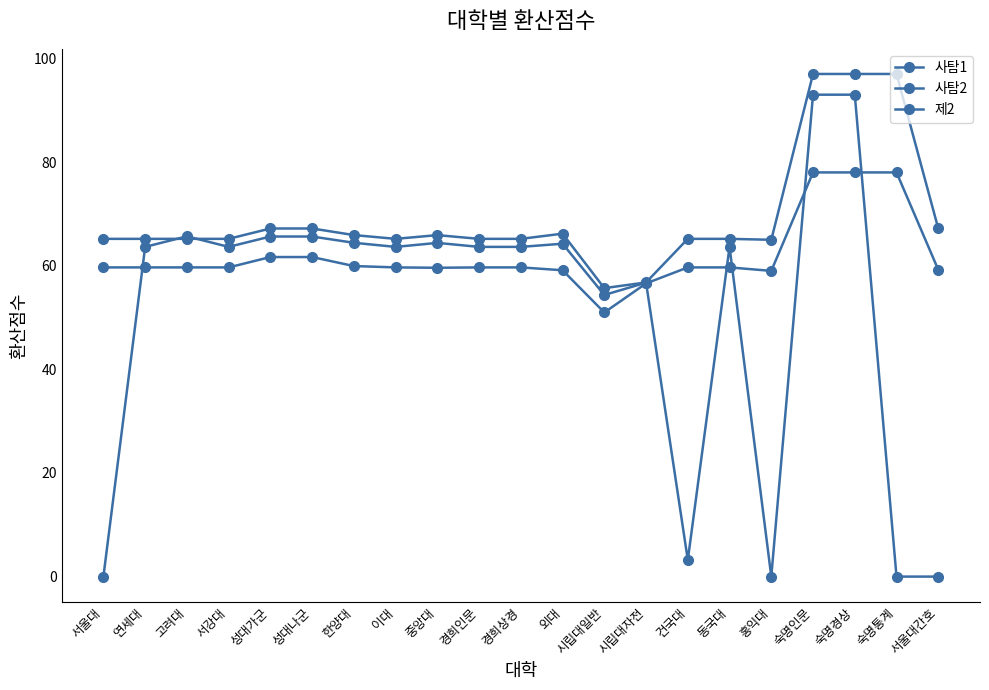

Count the number of categories in the chart.

21